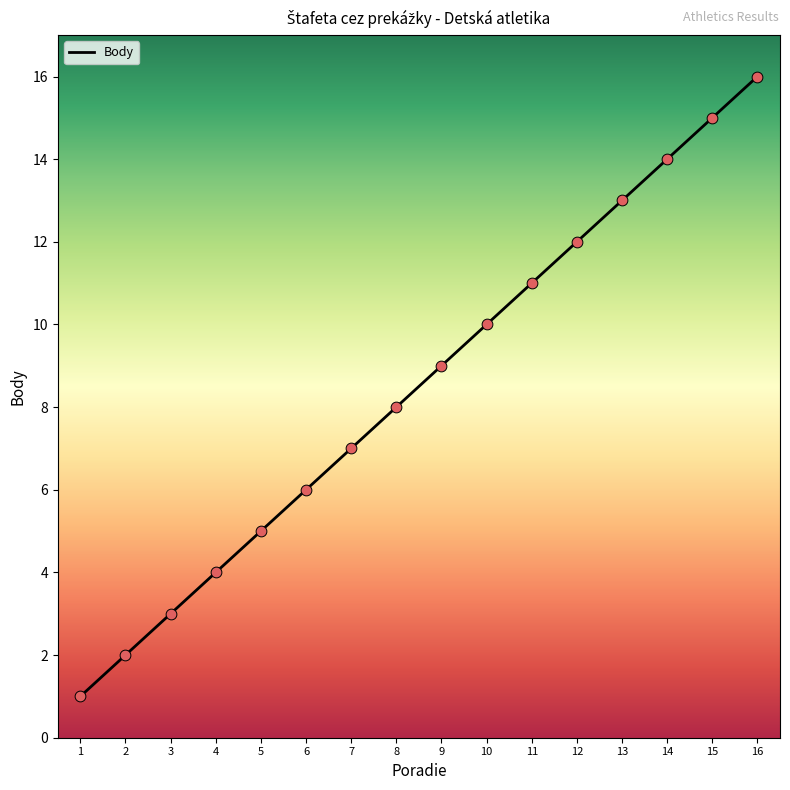

Between 12 and 8, which is larger?

12